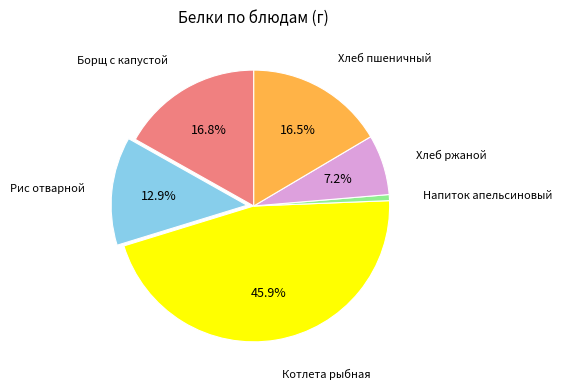

To the nearest percent, what percentage of the pie is Хлеб ржаной?

7%